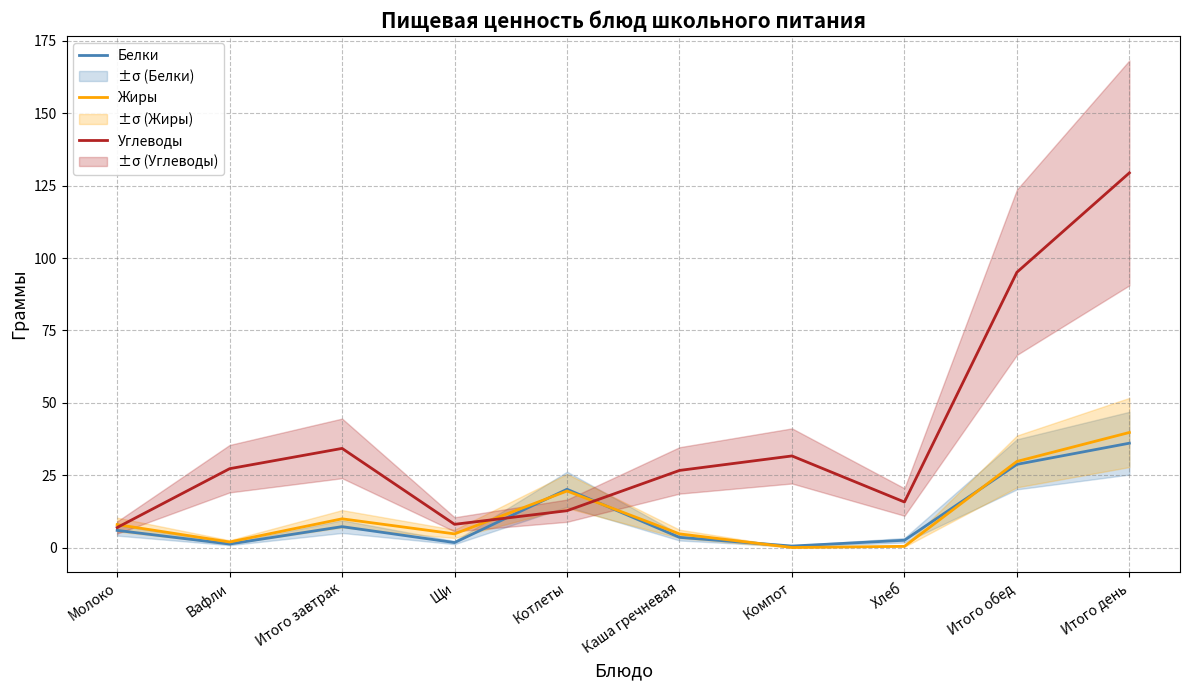

Between Хлеб and Щи, which is larger?

Хлеб